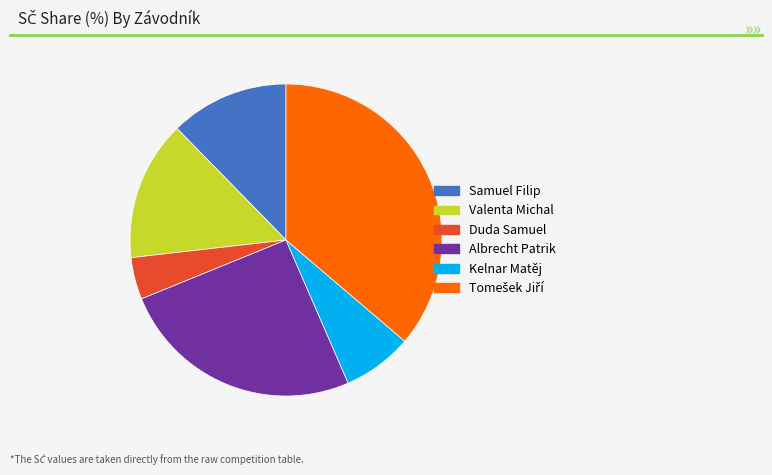

What is the ratio of the value at Samuel Filip to the value at Duda Samuel?

2.8